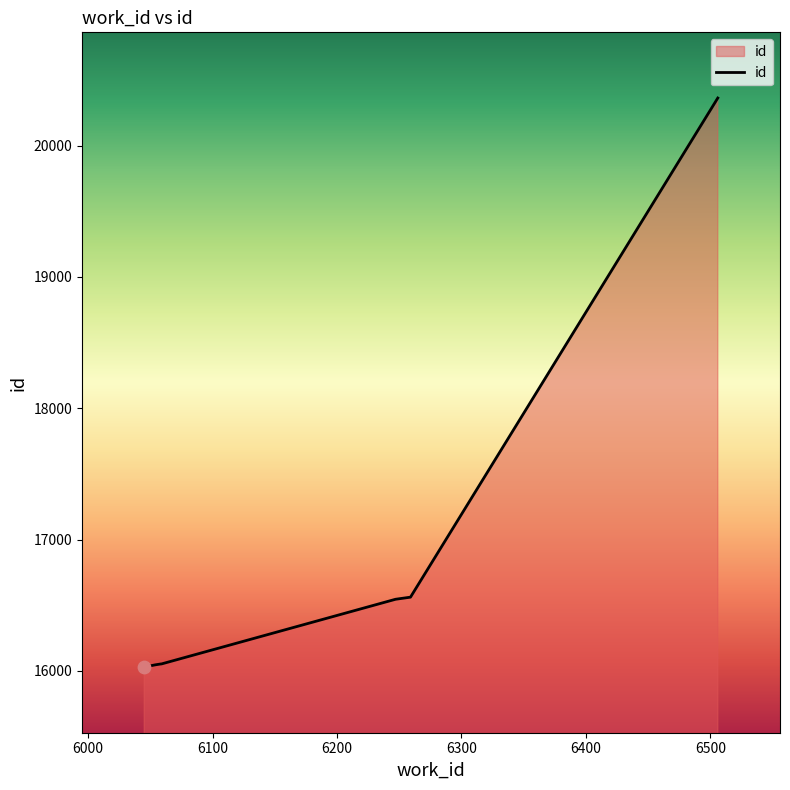

What is the maximum value shown in the chart?

20362